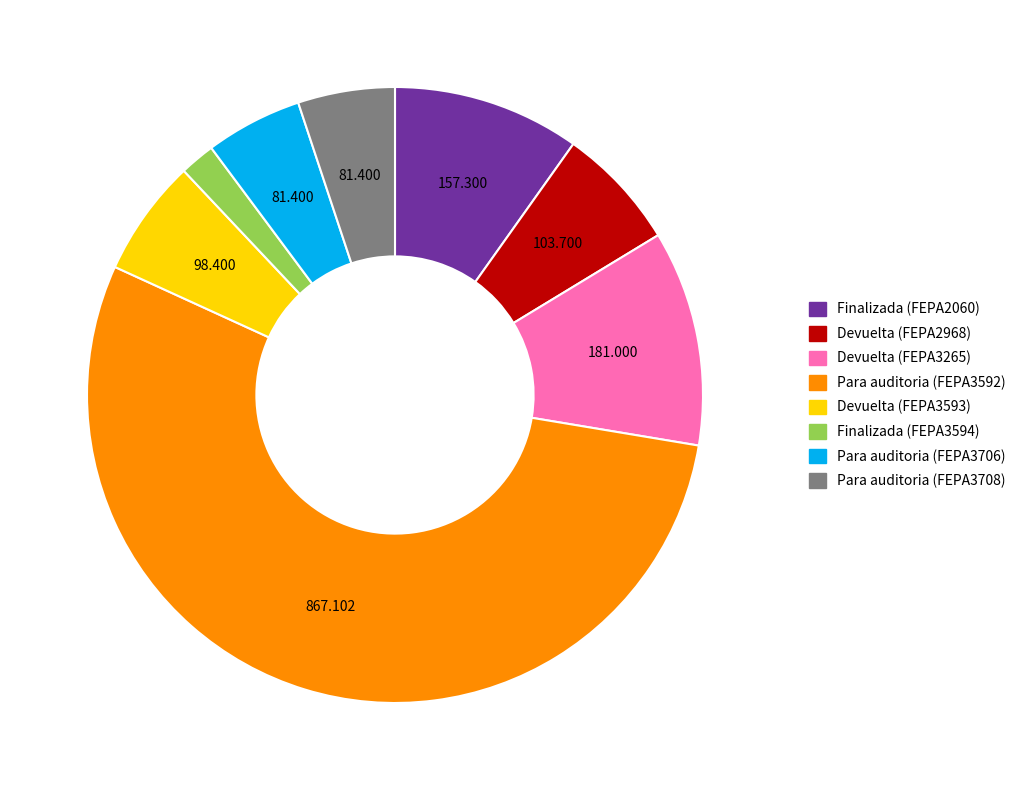

Which slice is the largest?

Para auditoria (FEPA3592)